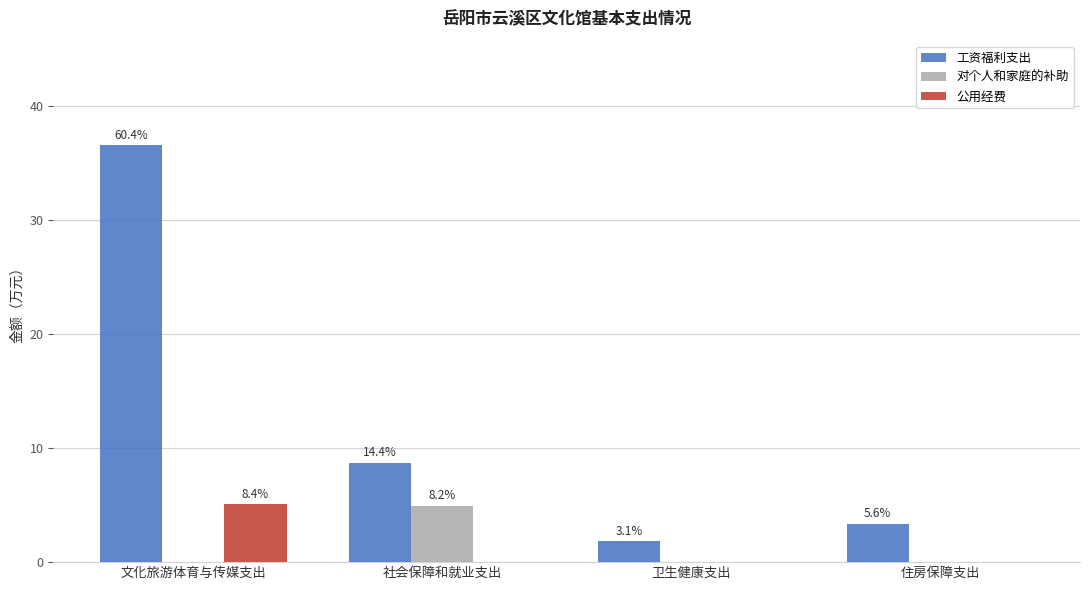

List the labels in order of 公用经费 value, largest first.

文化旅游体育与传媒支出, 社会保障和就业支出, 卫生健康支出, 住房保障支出